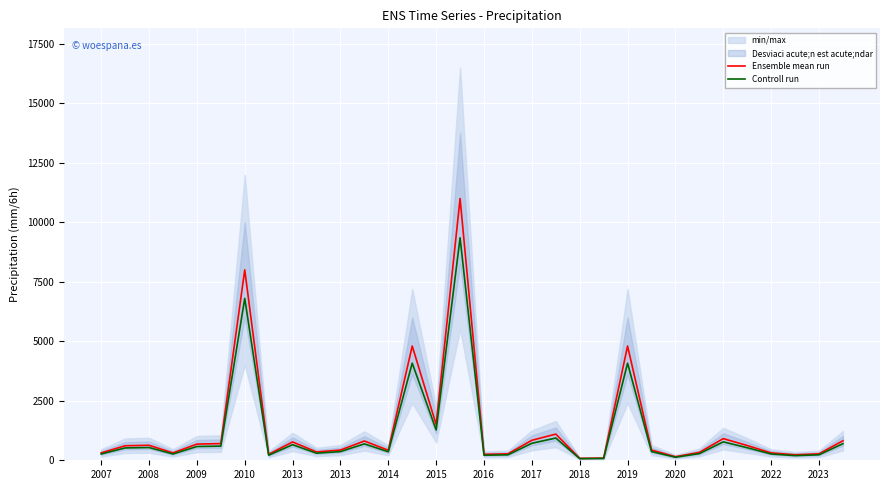

List the series in order of their overall mean, lowest first.

Controll run, Ensemble mean run